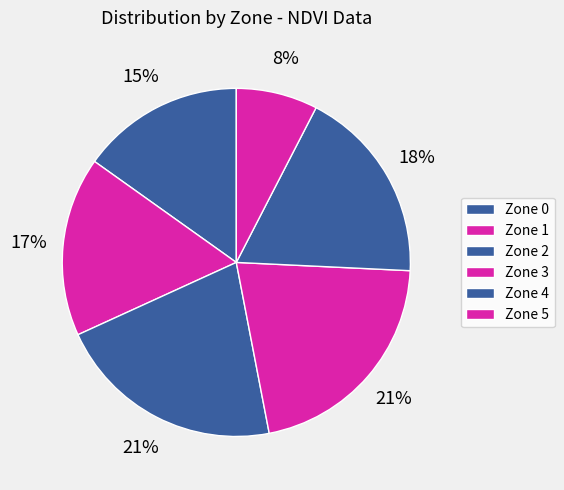

To the nearest percent, what portion does Zone 5 represent?

8%